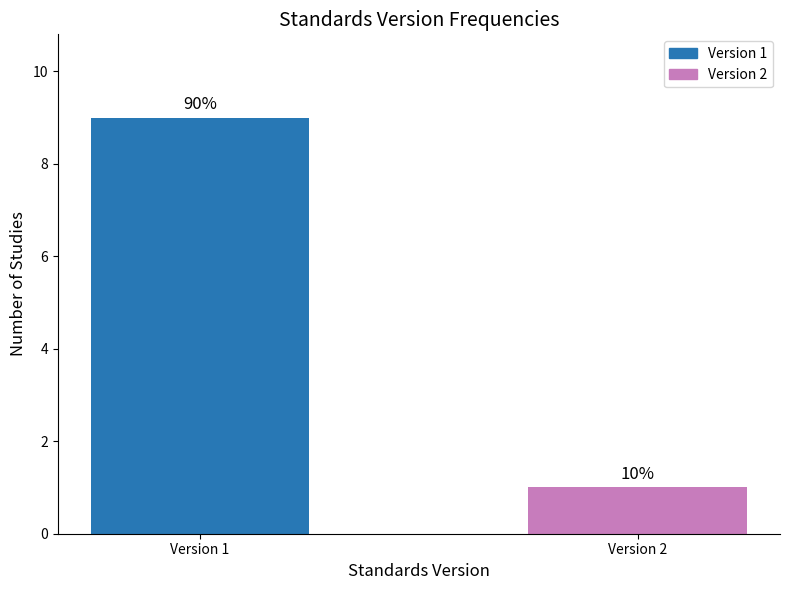

How many bars are there in total?

2